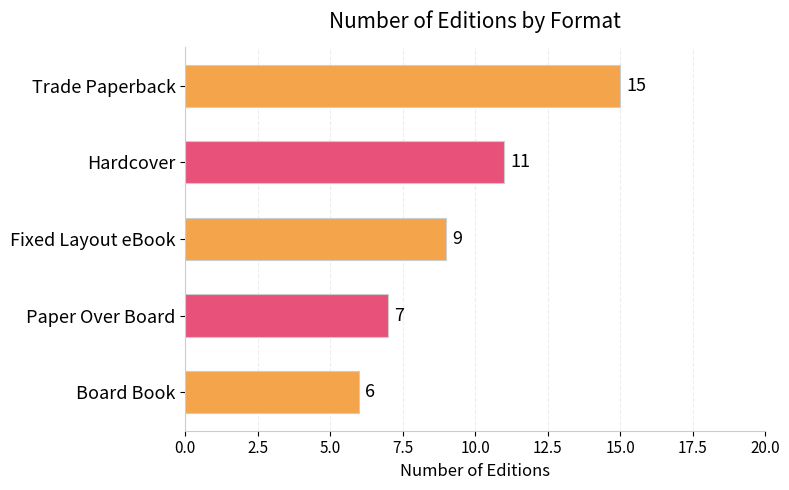

What is the value of the 4th bar from the top?

7